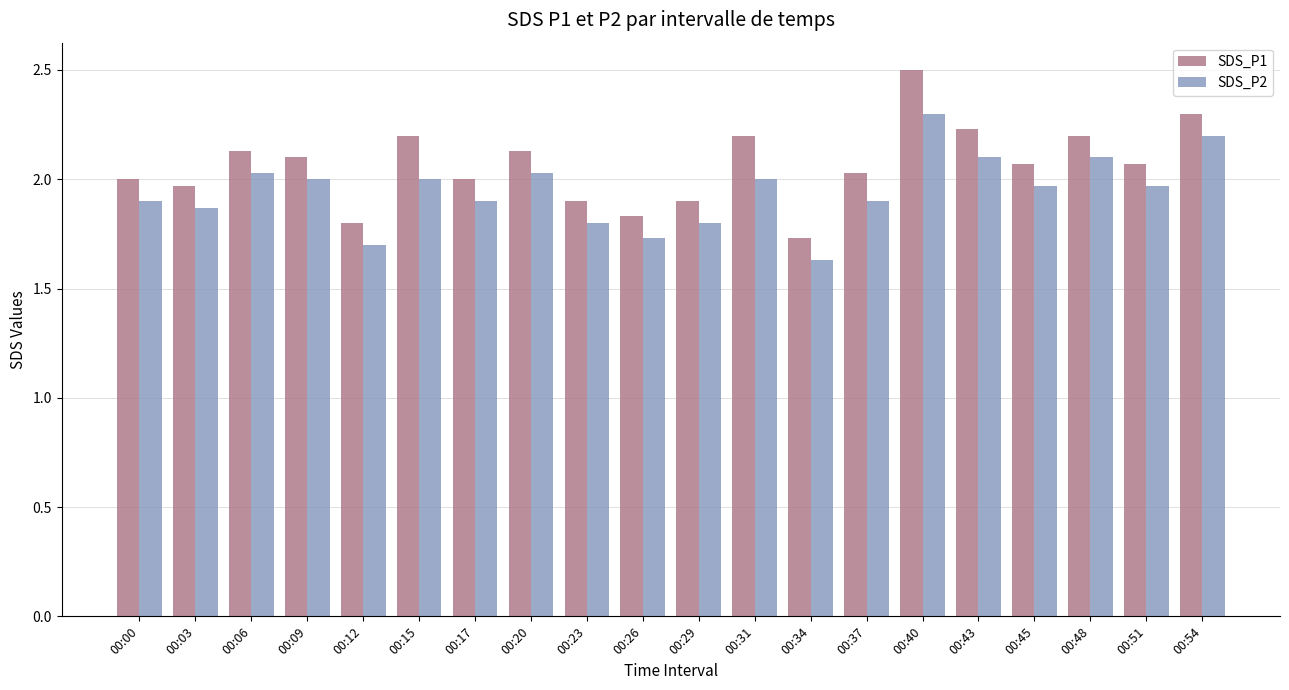

Which category has the highest value across all series?

00:40